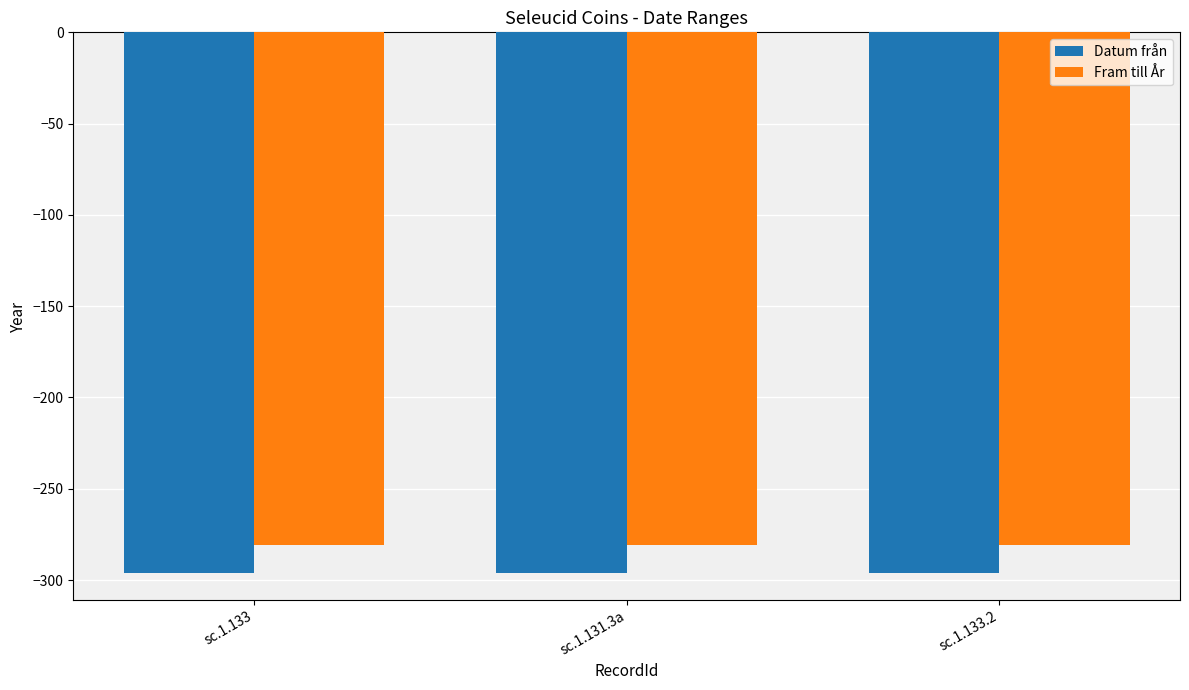

The value of Fram till År at sc.1.133 is -429. True or false?

False